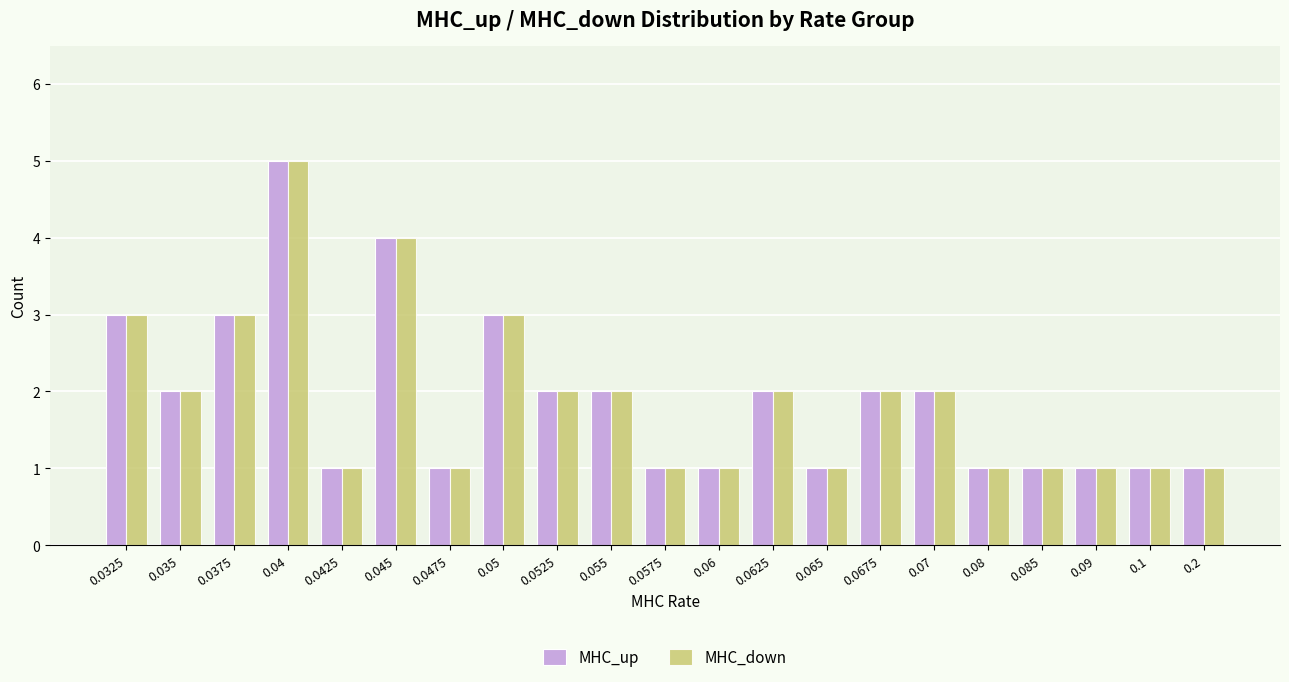

What is the greatest value displayed?

5